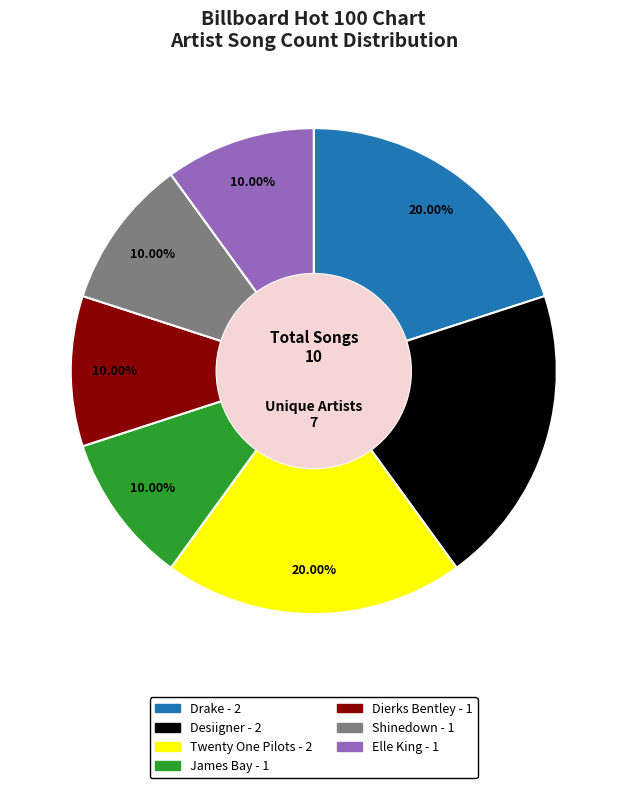

Do Elle King and Shinedown together represent more than half of the pie?

No